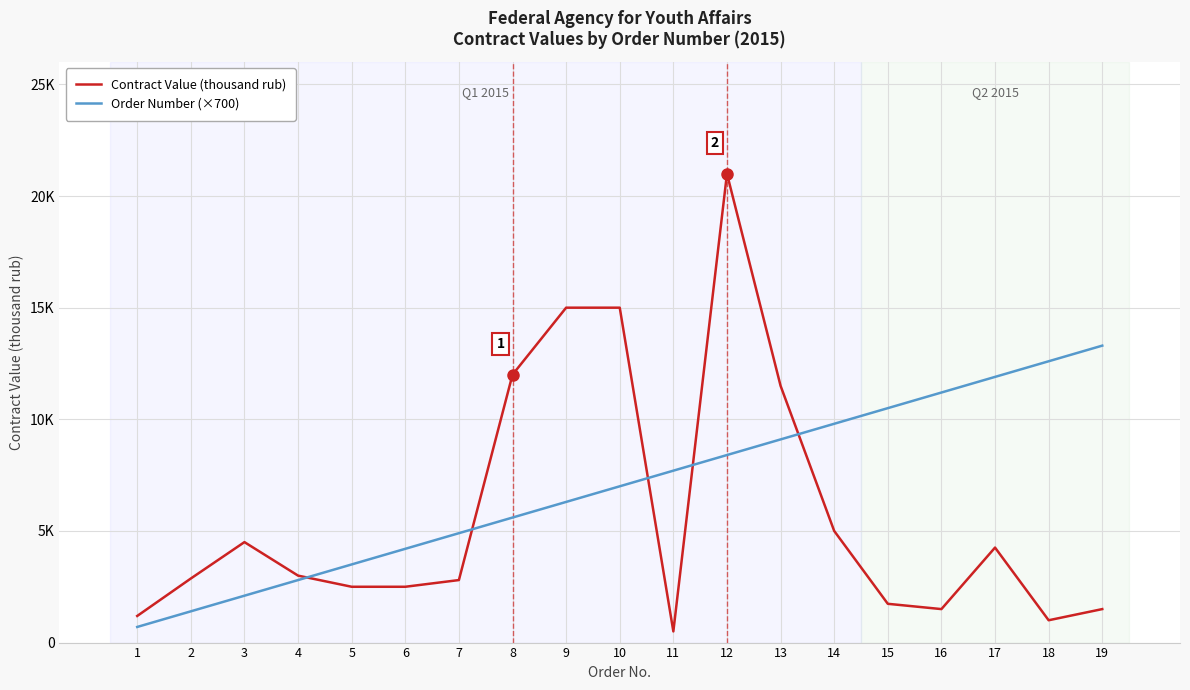

Is it true that Order Number (×700) equals 4329.7 at 9?

False